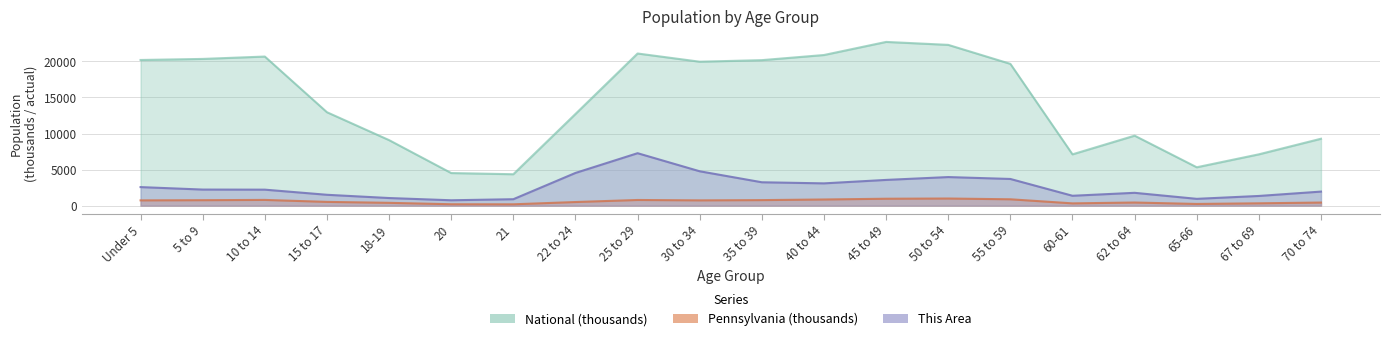

True or false: National has more than 1 interior local peaks.

True